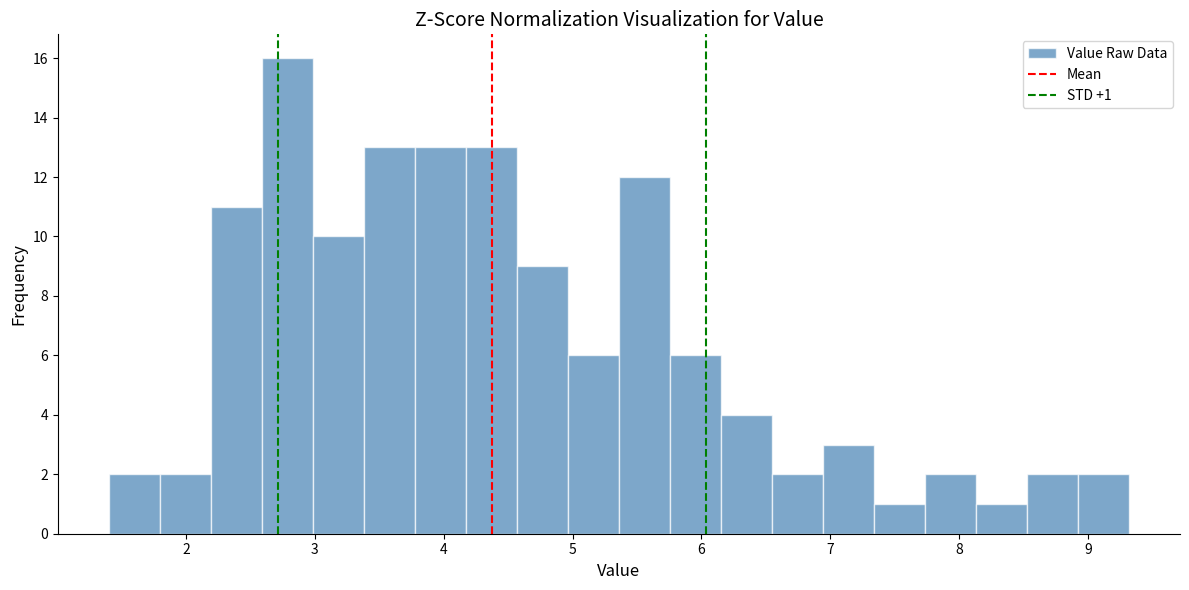

Around what value on the x-axis is the tallest bar? Give the approximate position of its centre, as read against the axis.

2.8